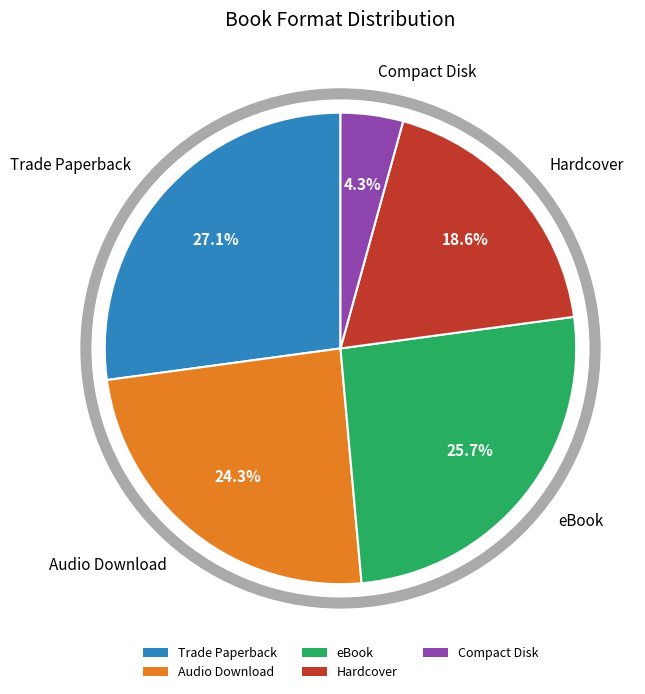

Which category has the smallest portion of the pie?

Compact Disk